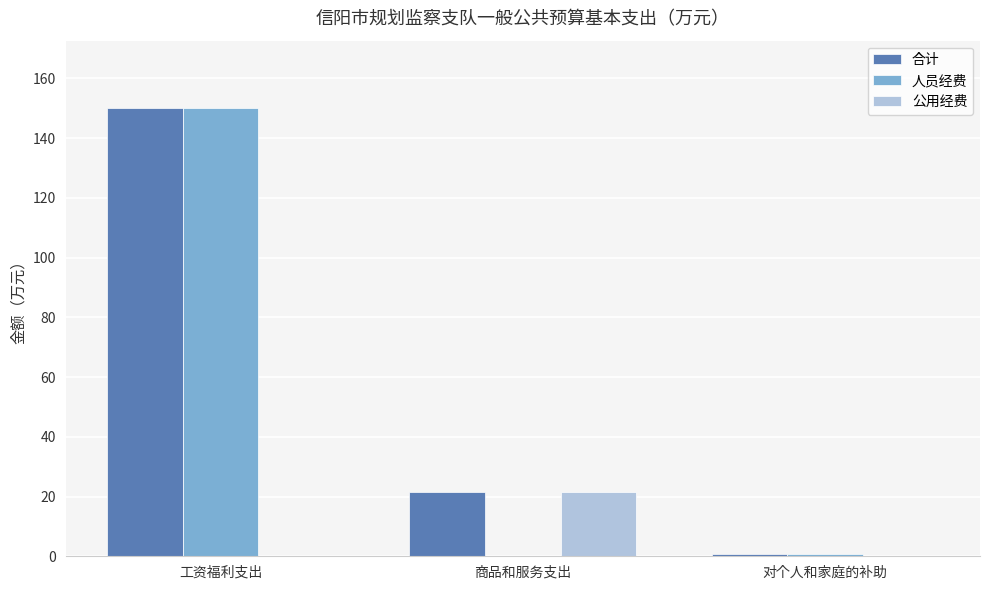

What are all the series names shown in the legend?

合计, 人员经费, 公用经费